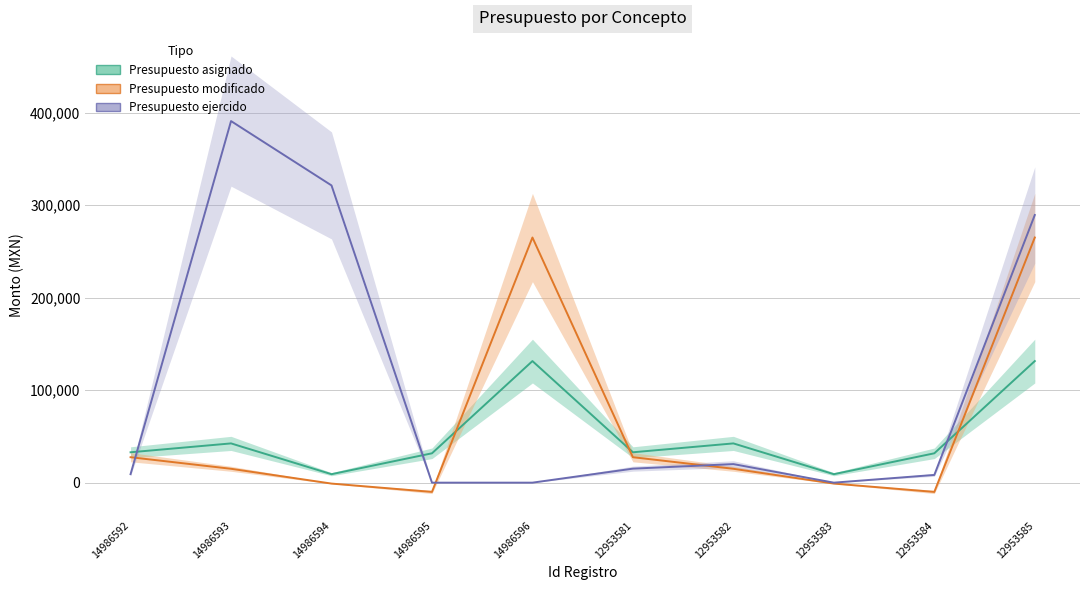

In Presupuesto asignado, how many points are lower than both neighbors (excluding endpoints)?

3